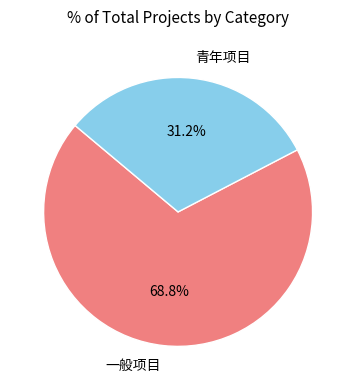

Rank the categories by value from lowest to highest.

青年项目, 一般项目